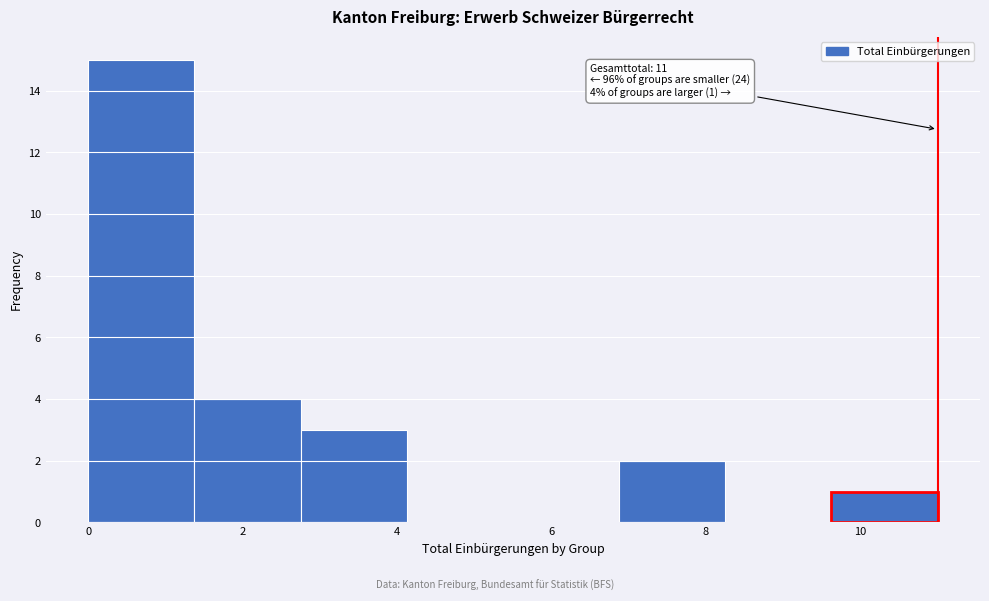

Which range on the x-axis has the tallest bar?

0.0 to 1.4